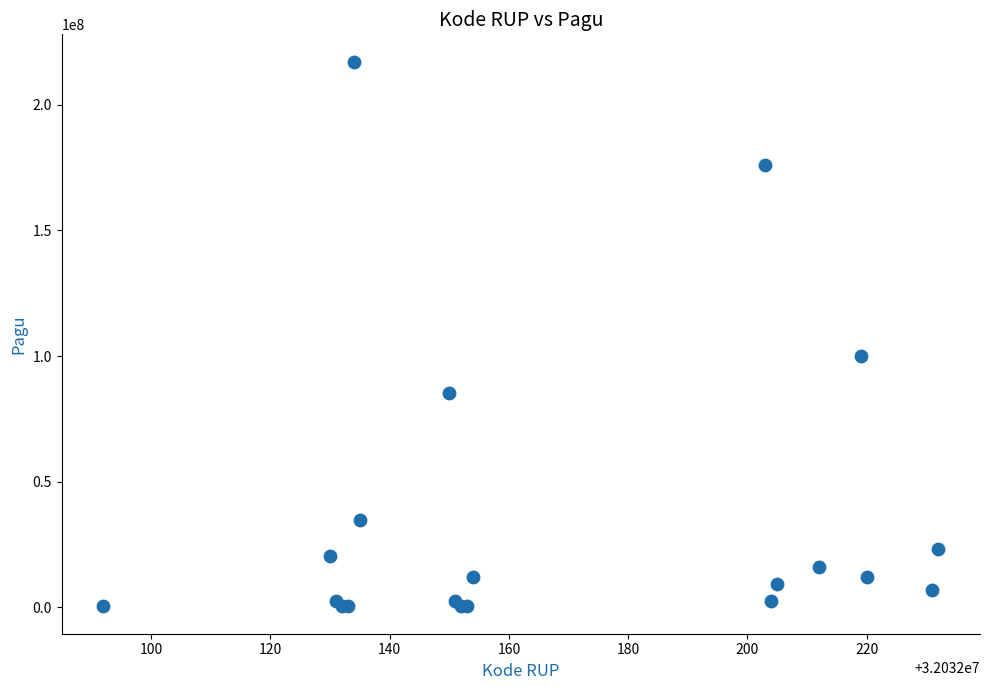

What Y value in the scatter plot is closest to 108800000?

99958000